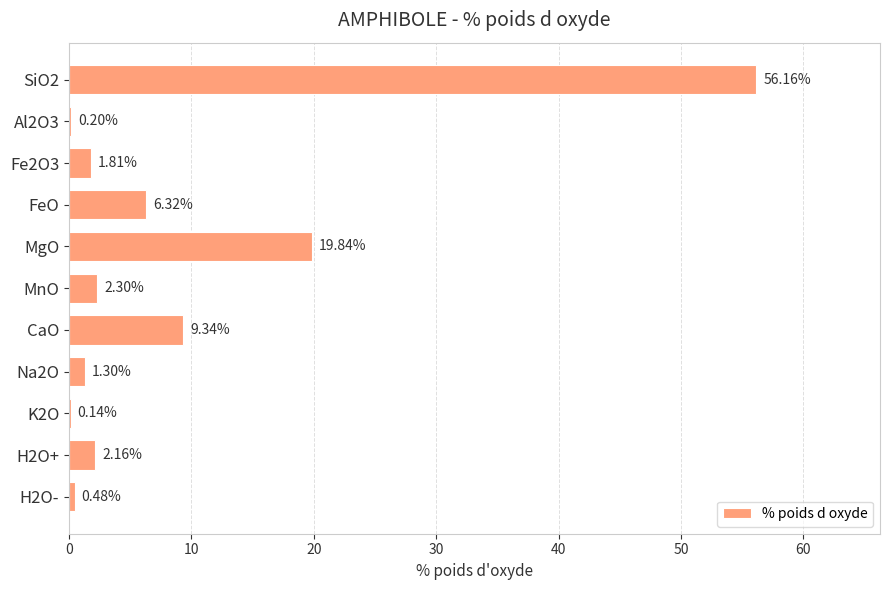

What is the sum of the values at MgO and H2O+?

22.0